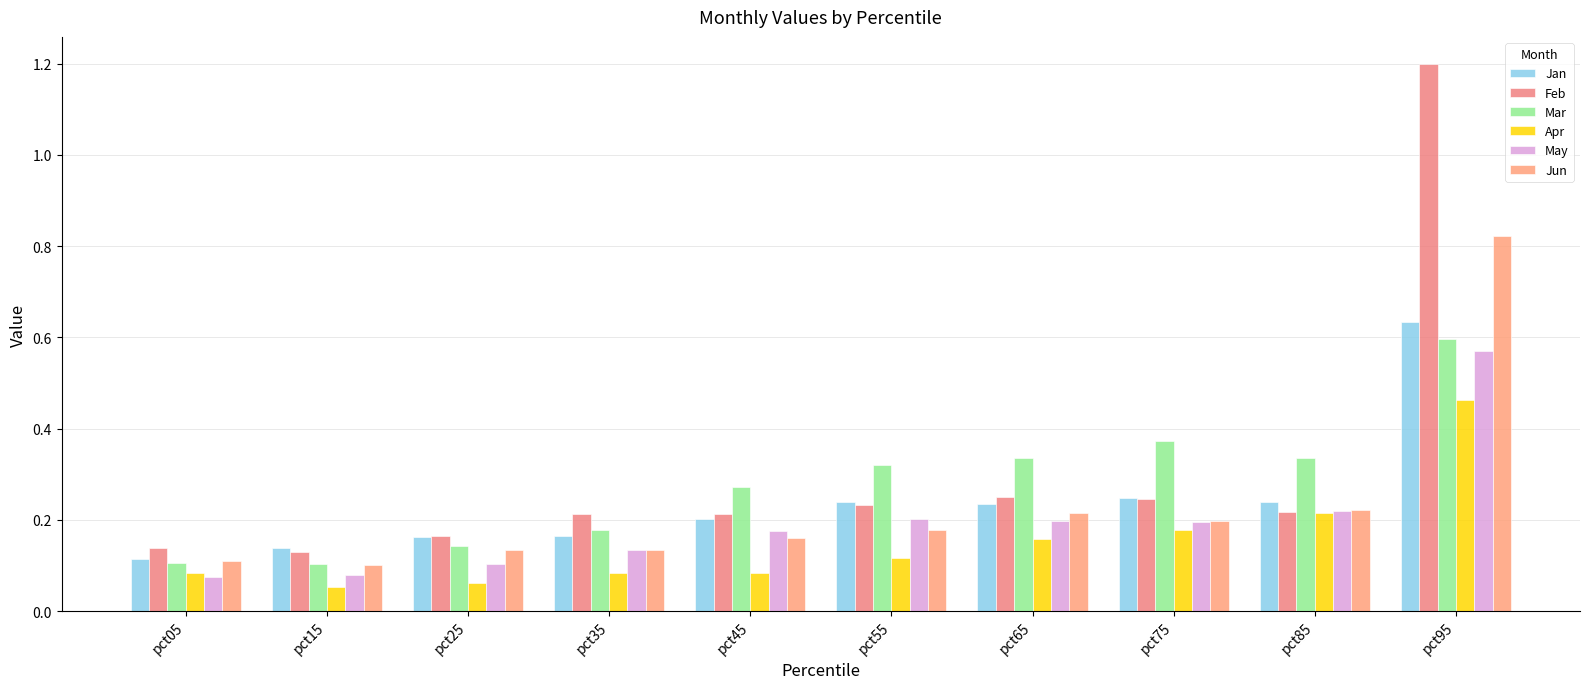

What is the sum of all Mar values?

2.8